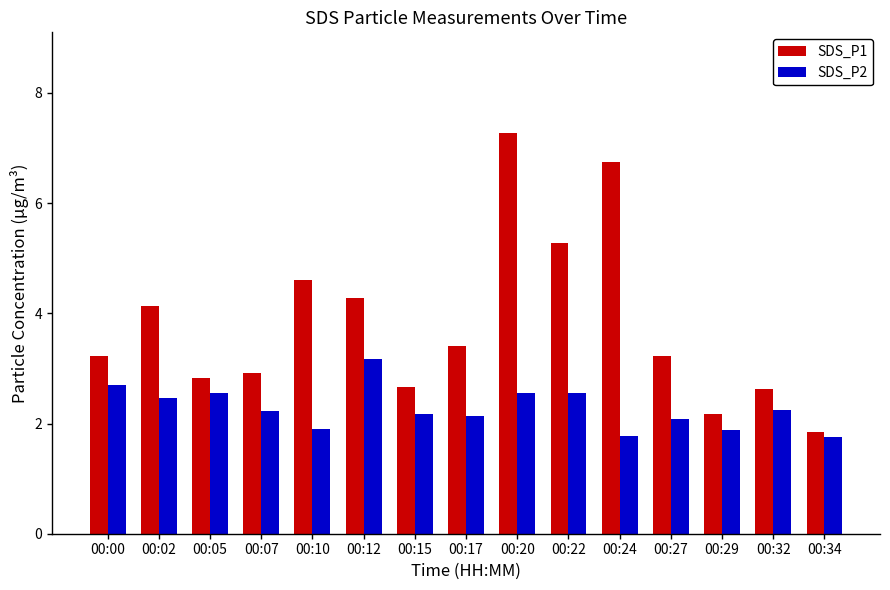

What is the value of the SDS_P2 bar at the 11th from the left?

1.8